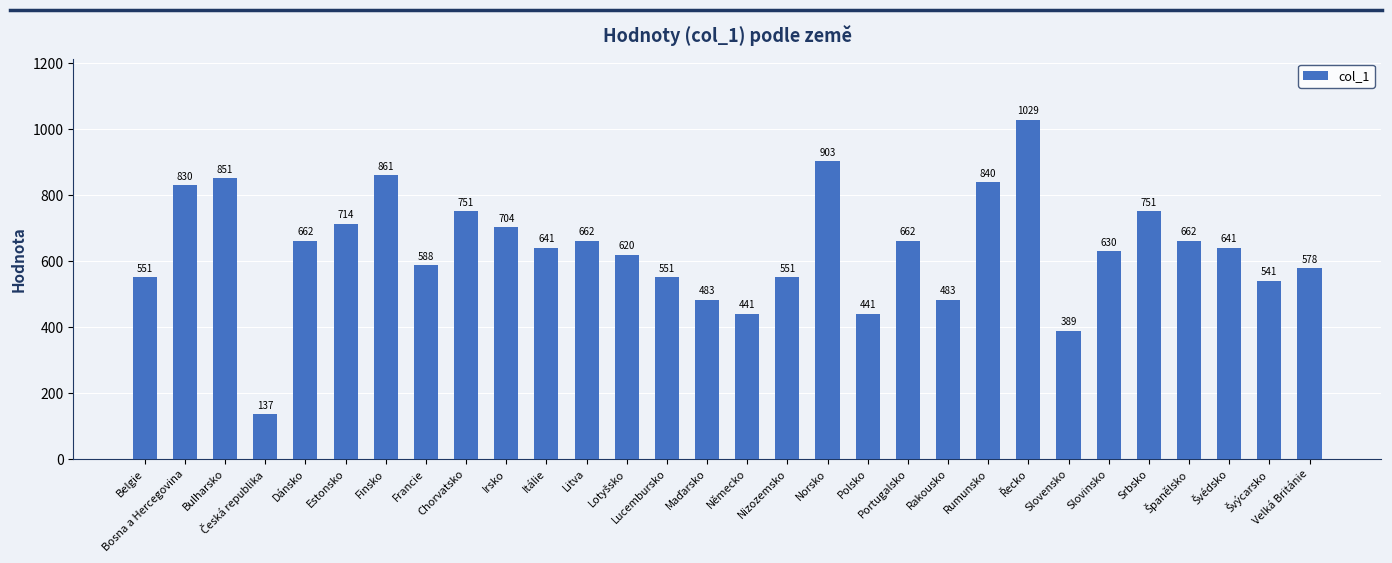

Is it true that the value at Slovensko is 389?

True